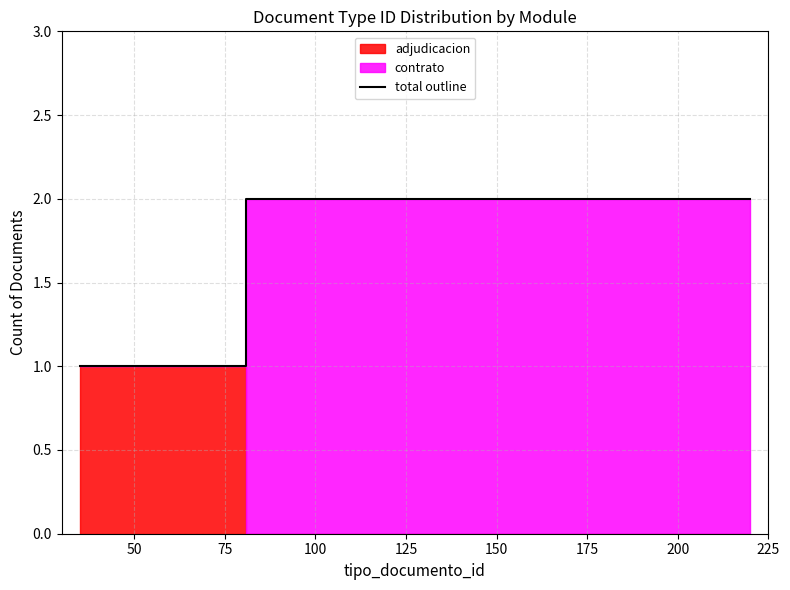

How many values exceed 1?

2